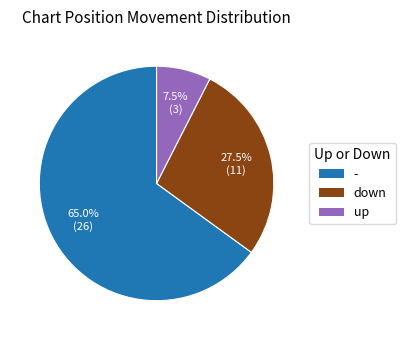

How many segments does this pie chart have?

3